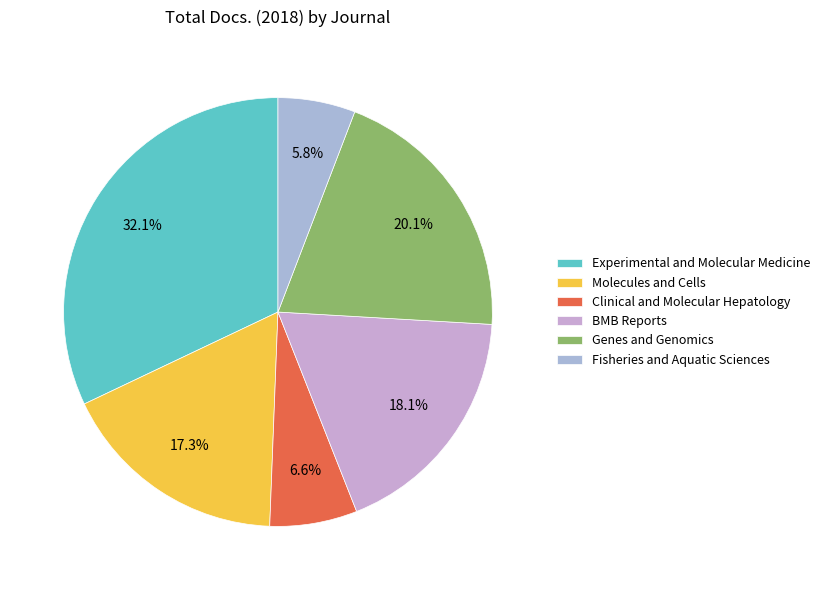

The Fisheries and Aquatic Sciences slice represents 6% of the pie. True or false?

True